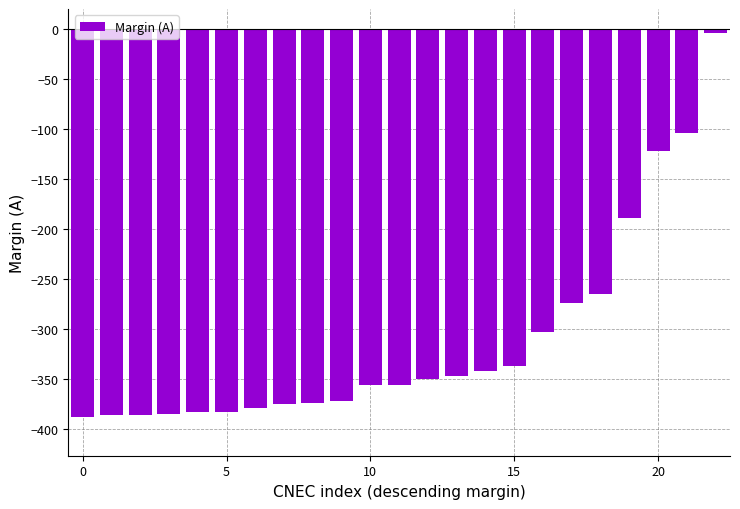

What is the minimum value shown in the chart?

-388